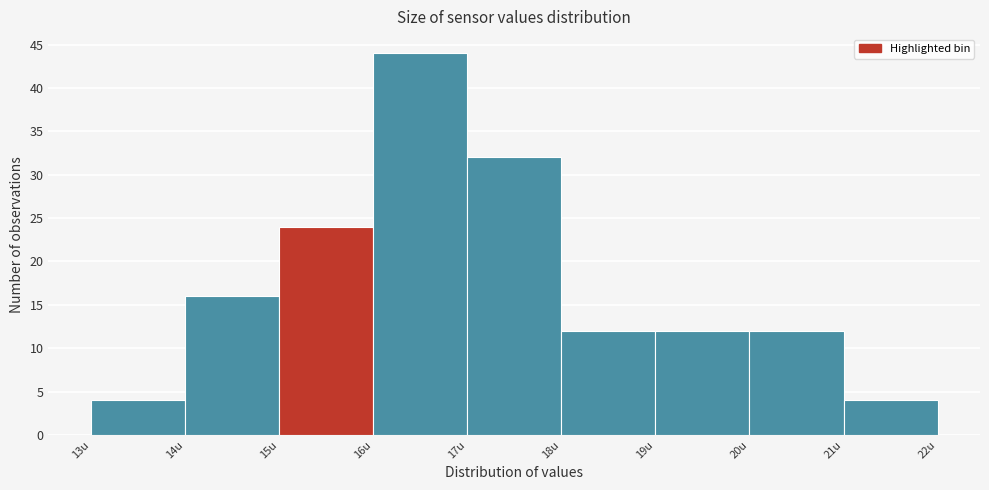

Over which range of the x-axis is the bar tallest?

16 to 17